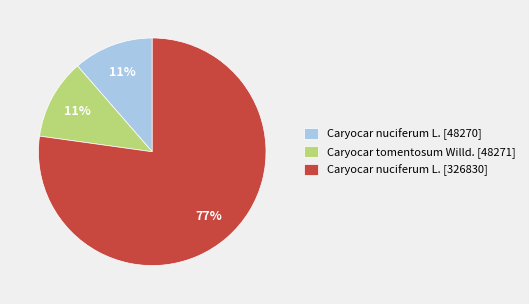

What percentage is the Caryocar nuciferum L. [48270] slice, to the nearest percent?

11%